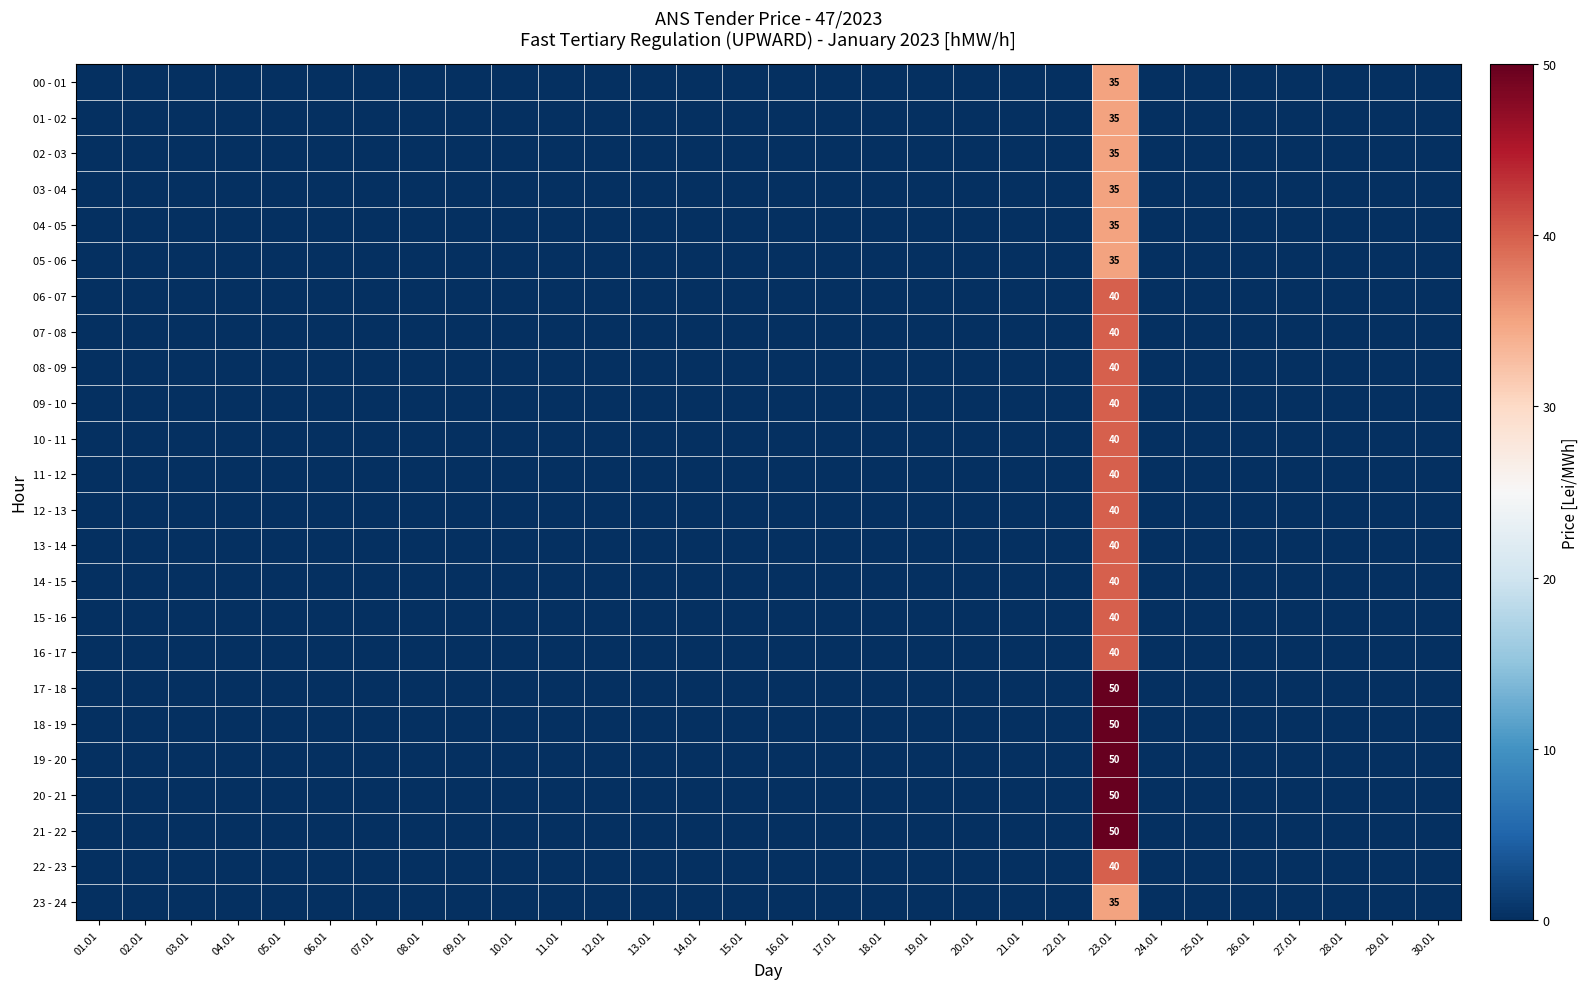

What is the total value across all series at 23.01?

975